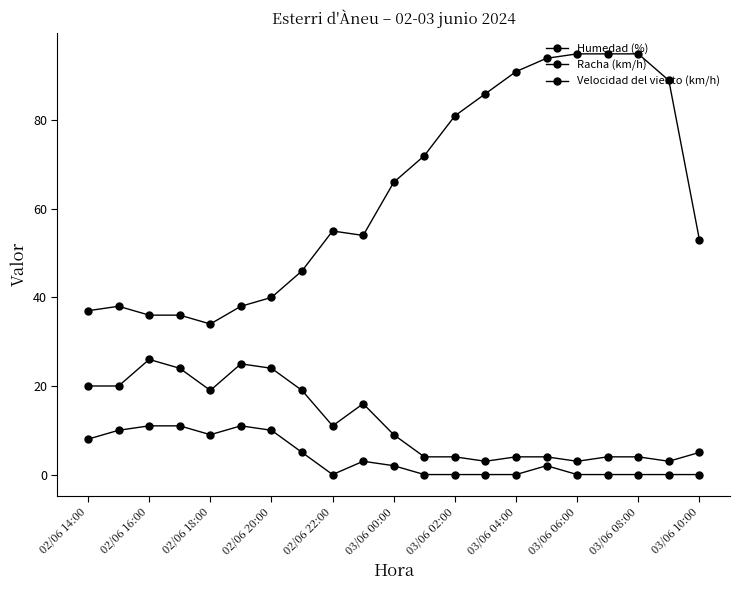

How many lines are shown in the chart?

3